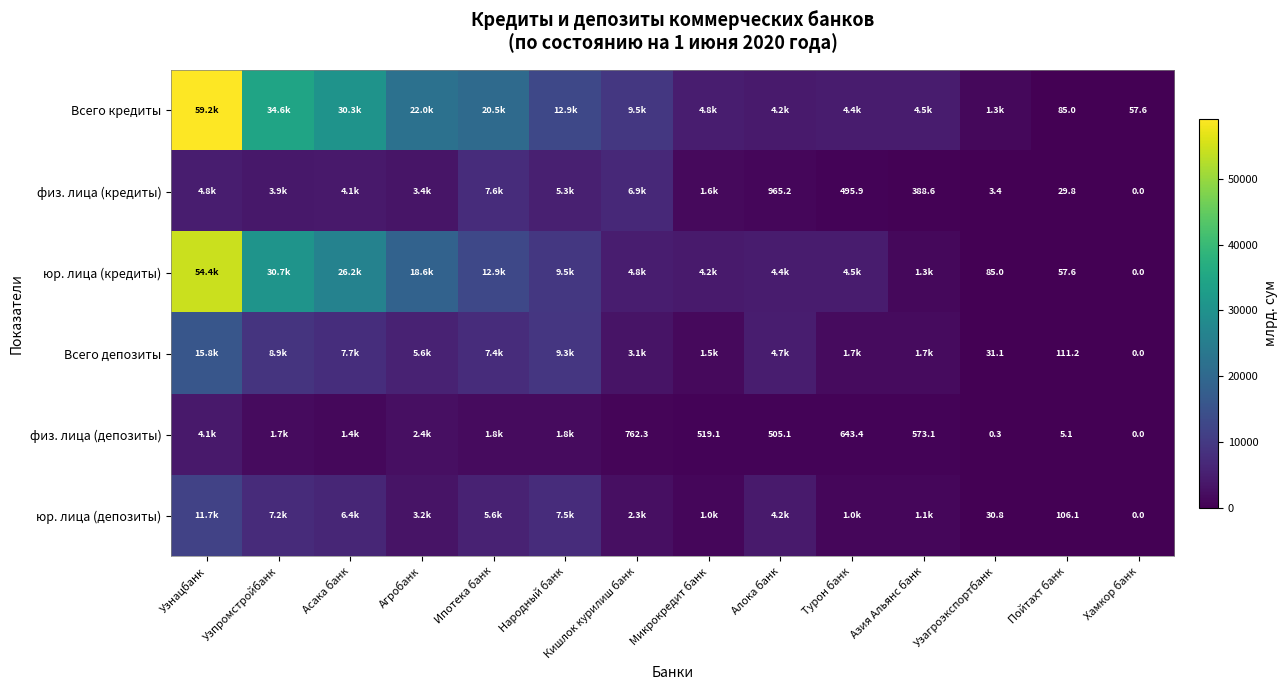

Is it true that Всего депозиты equals 8918.9 at Узпромстройбанк?

True